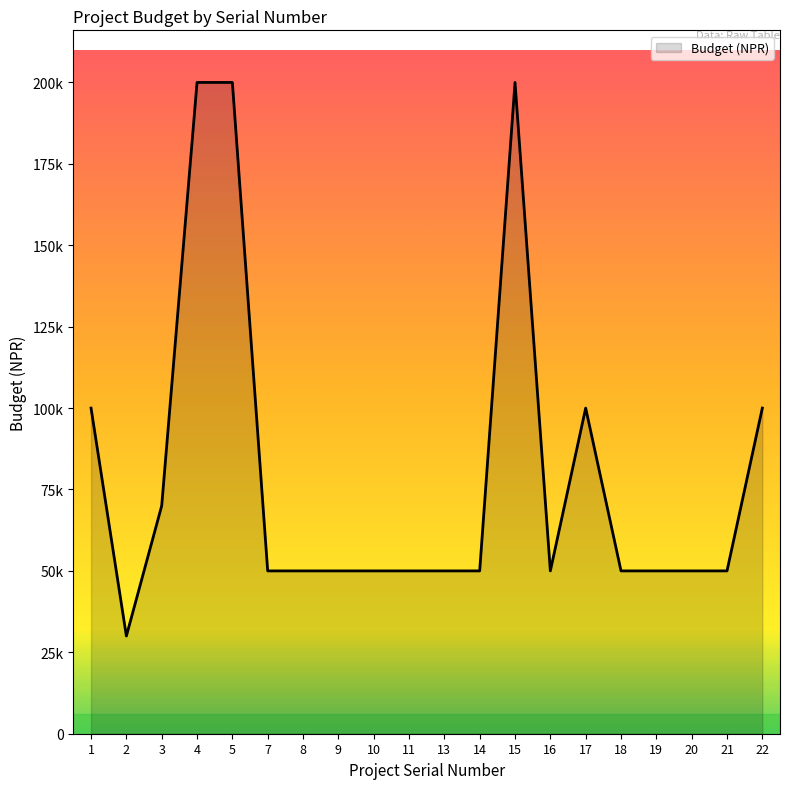

Does the chart display data point markers on the line(s)?

No